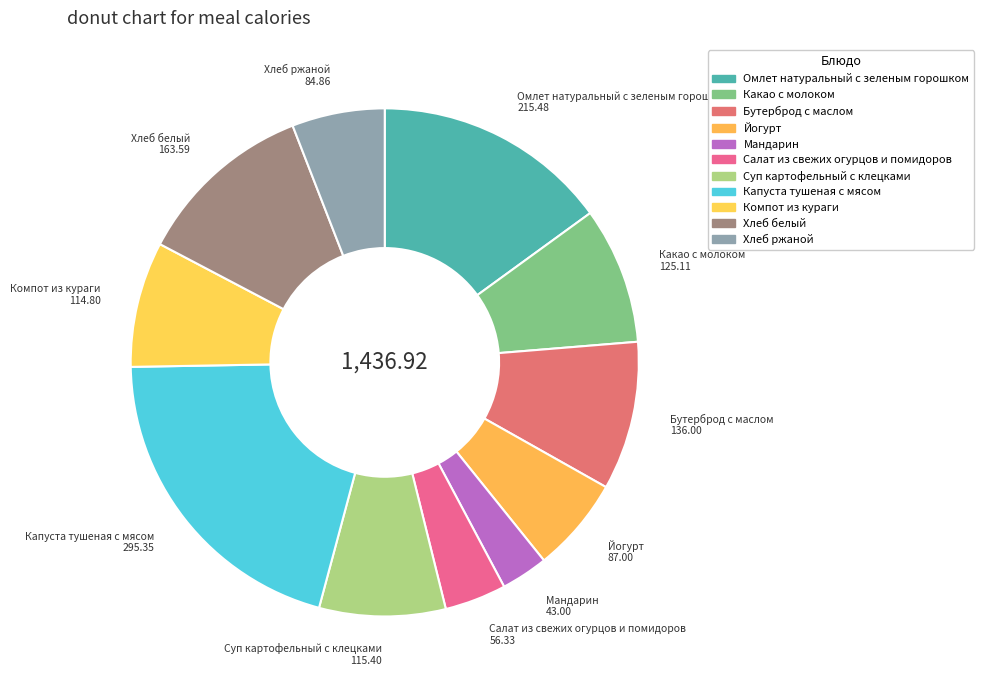

Does any single category account for the majority?

No